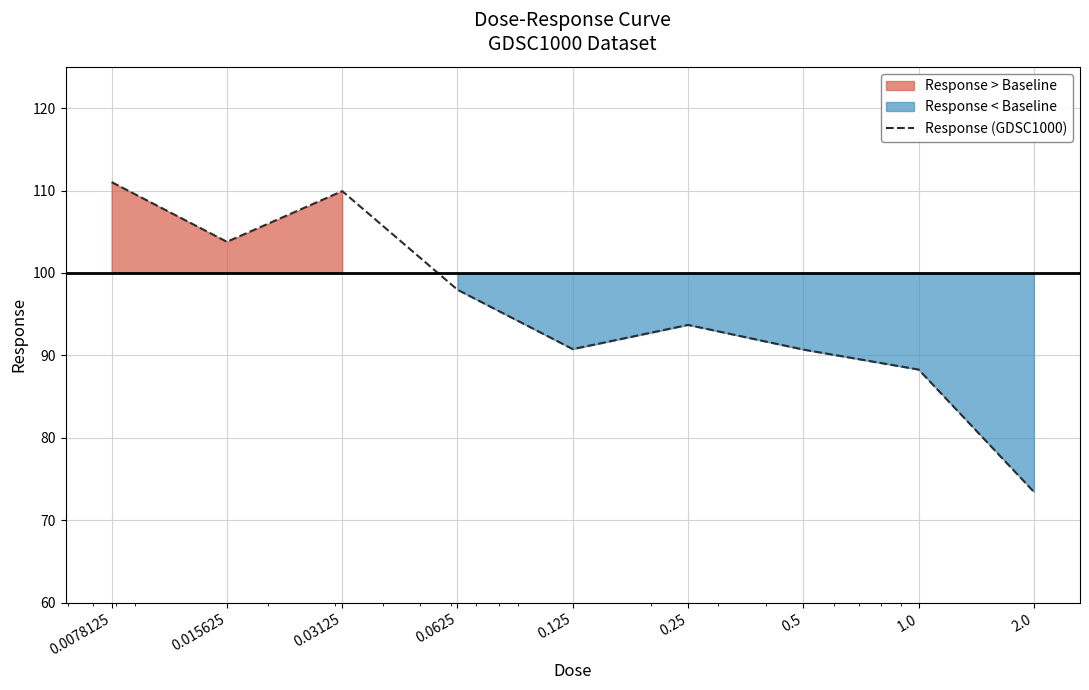

How many lines are shown in the chart?

1